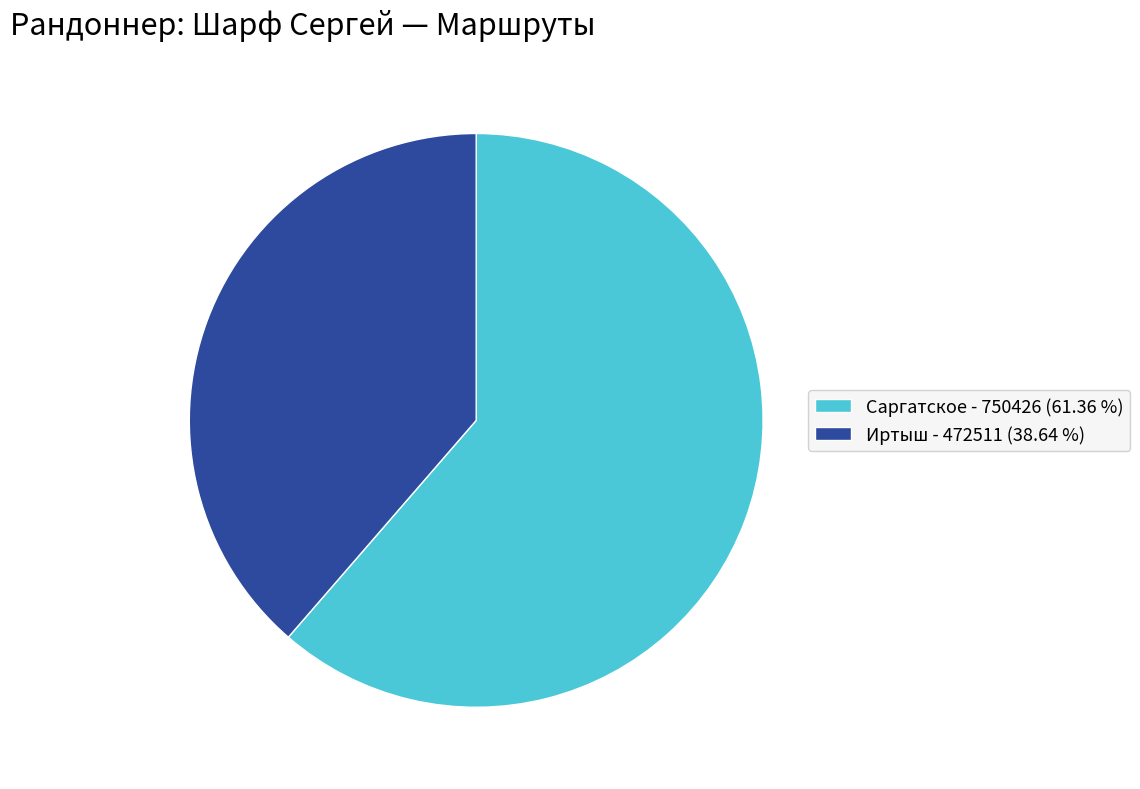

Do Иртыш - 472511 (38.64 %) and Саргатское - 750426 (61.36 %) together represent more than half of the pie?

Yes